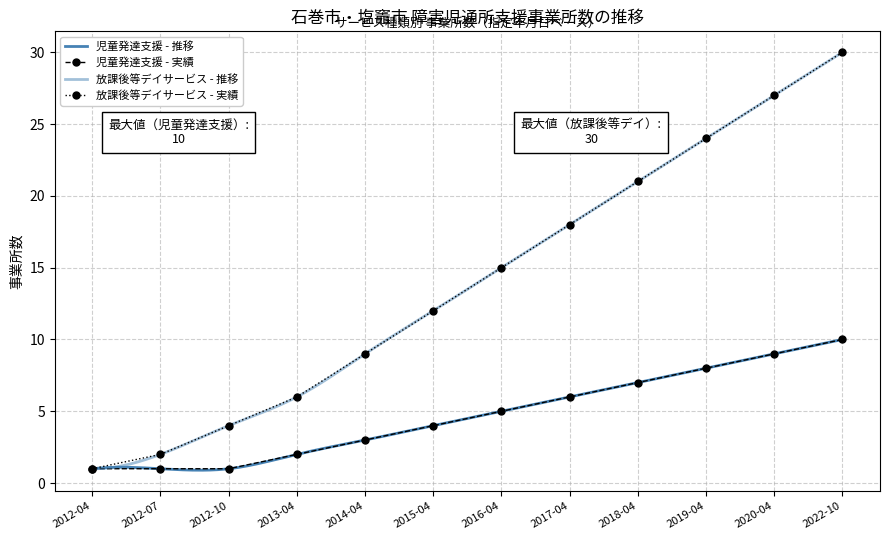

True or false: 事業所数_放課後等デイサービス and 事業所数_児童発達支援 intersect in this chart.

False